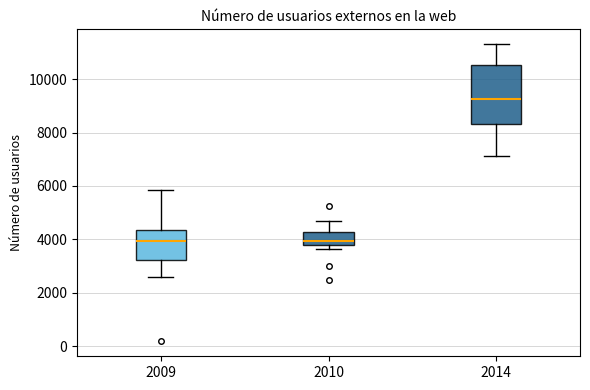

Which box is the tallest, from its lower edge to its upper edge?

2014